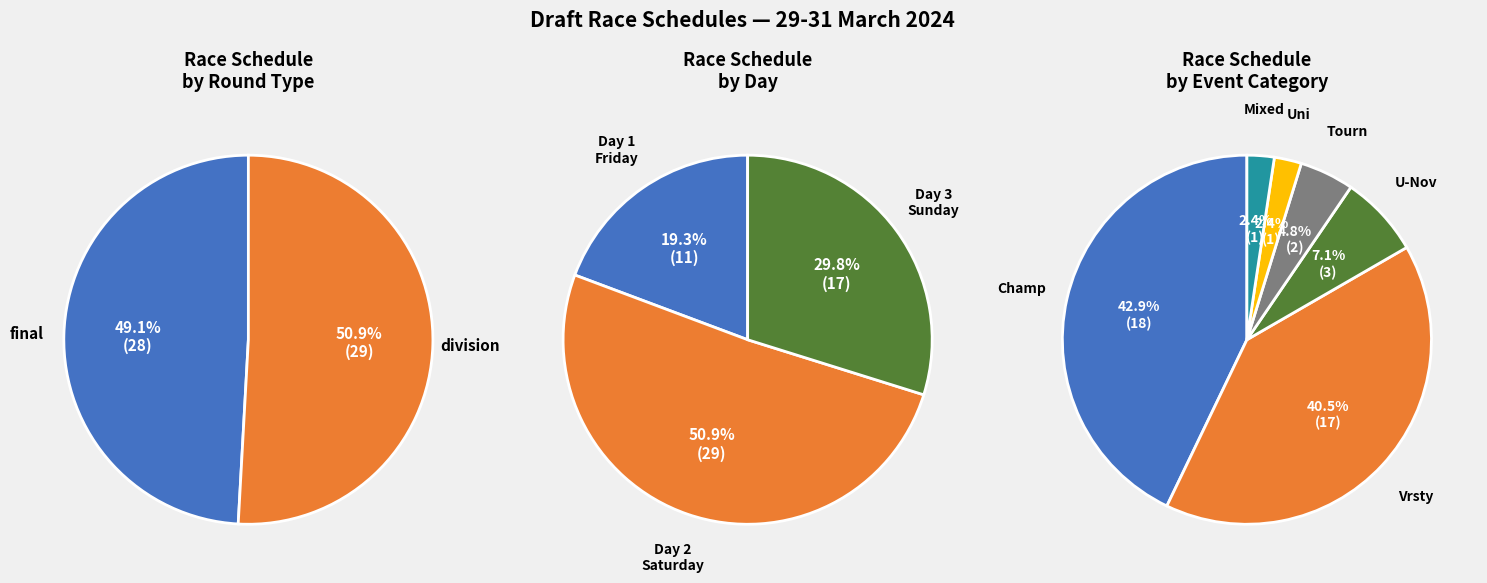

Which slice represents more than half of the pie?

division